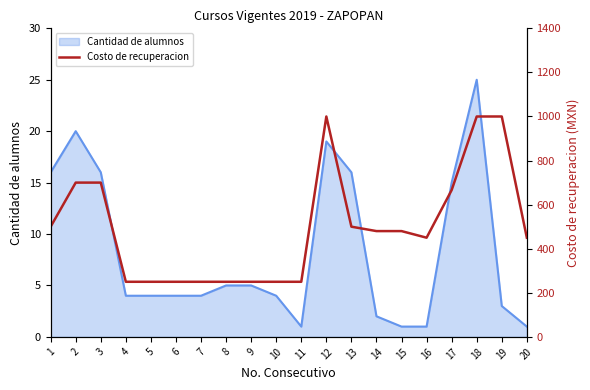

Where does the data first go above 480?

1